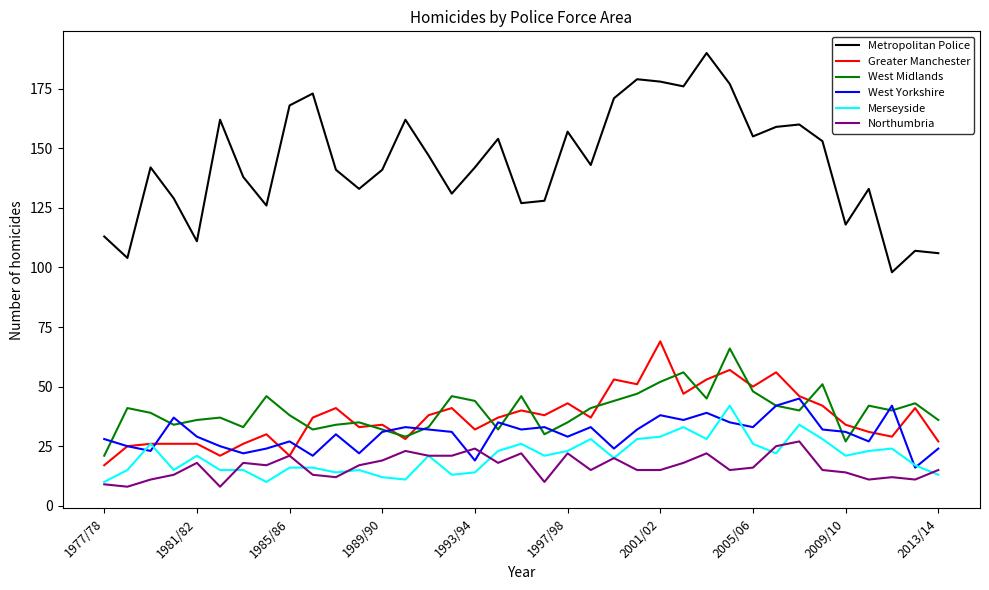

True or false: Merseyside has more than 0 points higher than both neighbors.

True